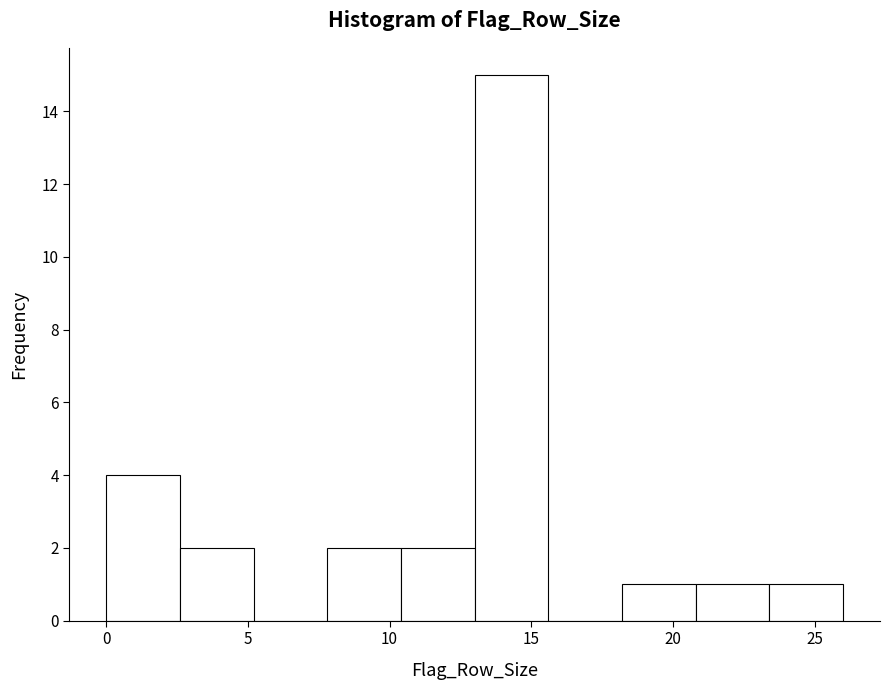

Reading left to right, list every bar in this chart as the range it spans on the x-axis followed by its height. Neither the bar edges nor the heights are printed on the chart, so give them approximately, as read against the axes.

0.0 to 2.6: 4
2.6 to 5.2: 2
5.2 to 7.8: 0
7.8 to 10.4: 2
10.4 to 13.0: 2
13.0 to 15.6: 15
15.6 to 18.2: 0
18.2 to 20.8: 1
20.8 to 23.4: 1
23.4 to 26.0: 1